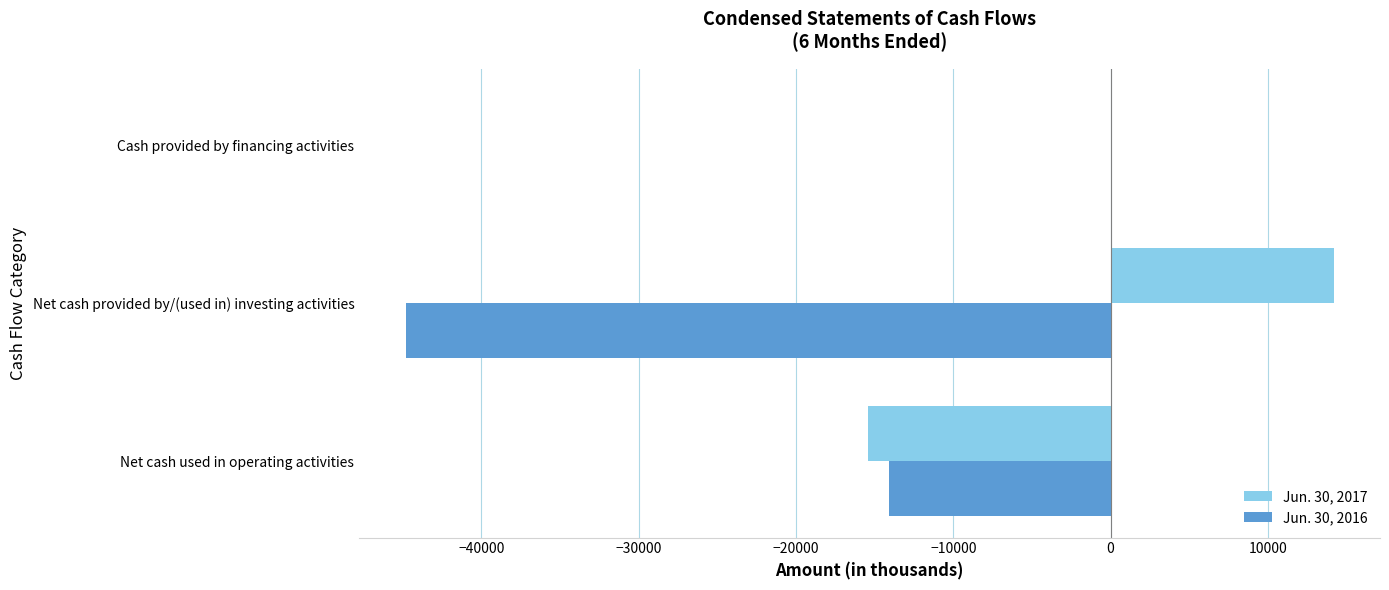

The Jun. 30, 2017 series shows 14178 at Net cash provided by/(used in) investing activities. True or false?

True